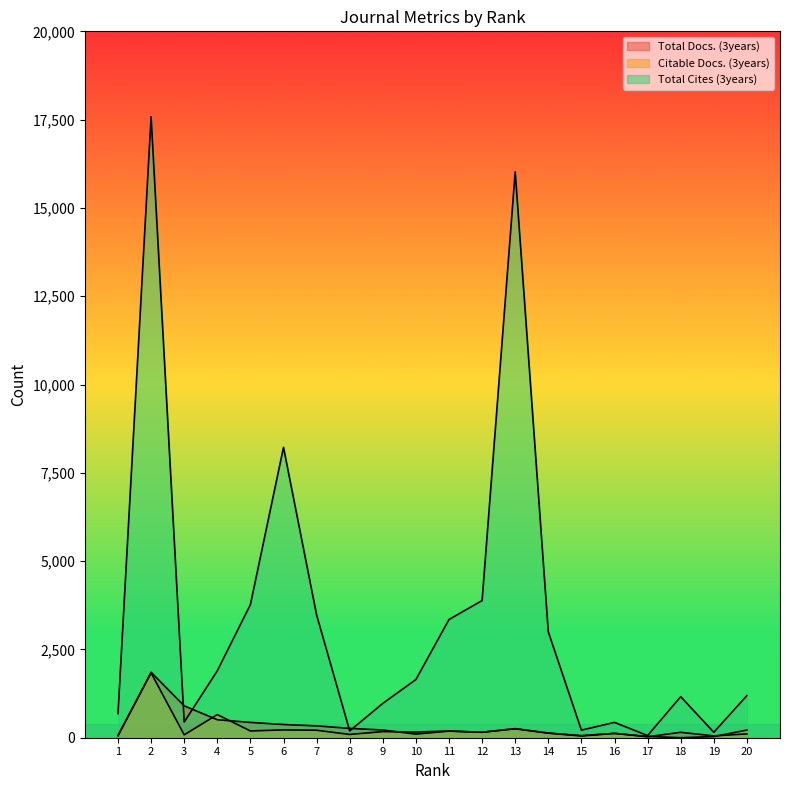

Reading left to right, what are all the values shown in this chart?

Total Docs. (3years): 1=61	2=1853	3=902	4=510	5=433	6=374	7=335	8=265	9=218	10=103	11=188	12=155	13=255	14=131	15=60	16=123	17=28	18=153	19=52	20=109
Citable Docs. (3years): 1=58	2=1835	3=82	4=655	5=192	6=221	7=212	8=93	9=173	10=163	11=188	12=155	13=255	14=131	15=49	16=123	17=36	18=0	19=32	20=217
Total Cites (3years): 1=683	2=17580	3=443	4=1896	5=3769	6=8221	7=3476	8=194	9=972	10=1648	11=3348	12=3883	13=16021	14=2998	15=214	16=434	17=61	18=1163	19=154	20=1193